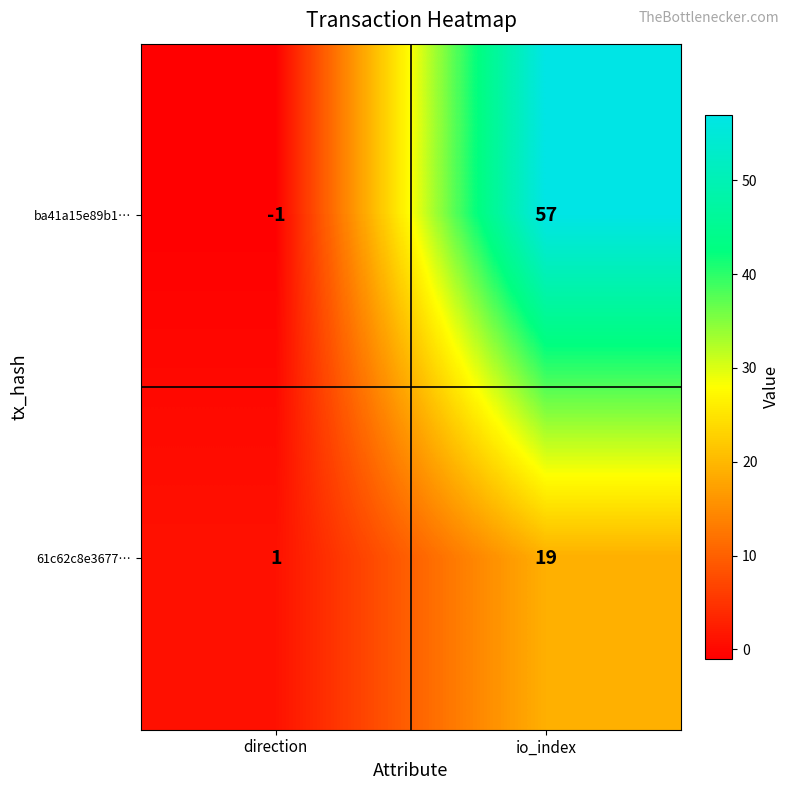

Which label corresponds to the largest value in the chart?

io_index